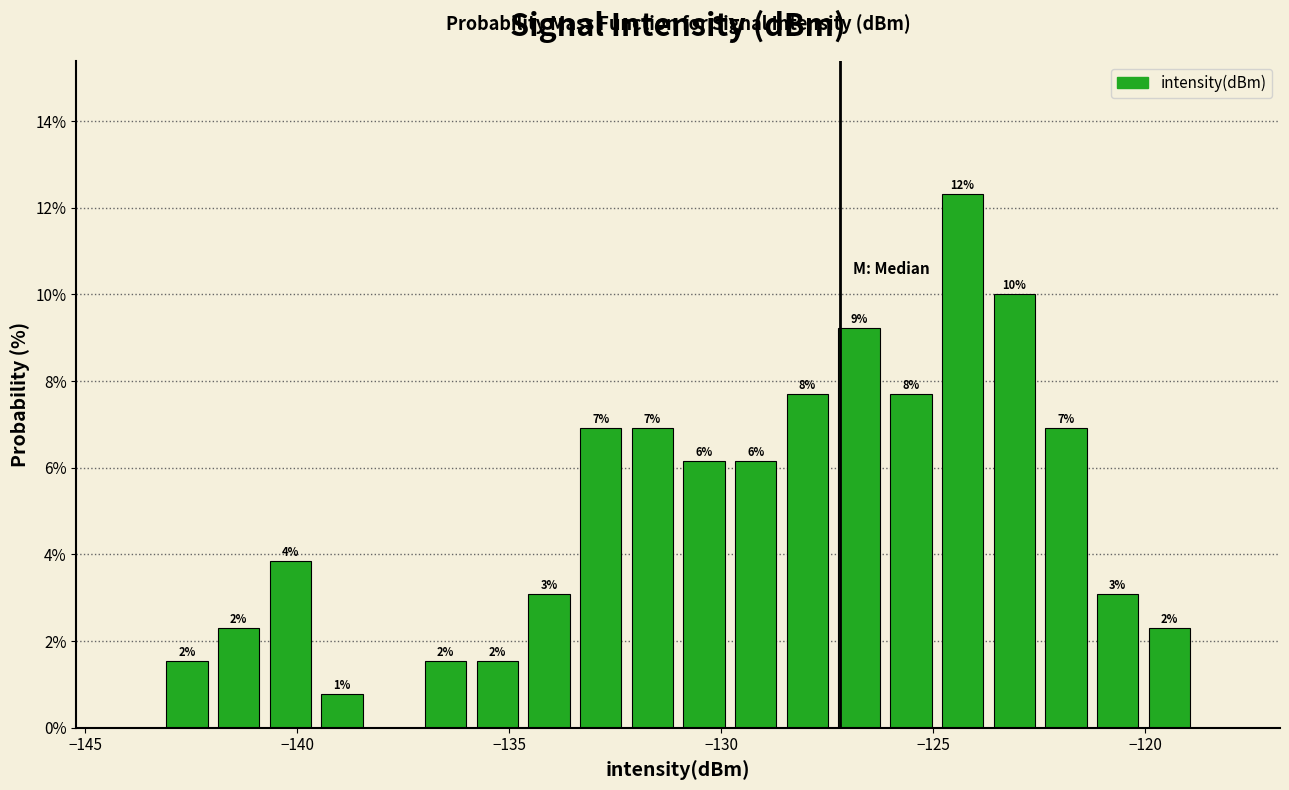

Read against the x-axis, roughly where is the centre of the tallest bar?

-124.5